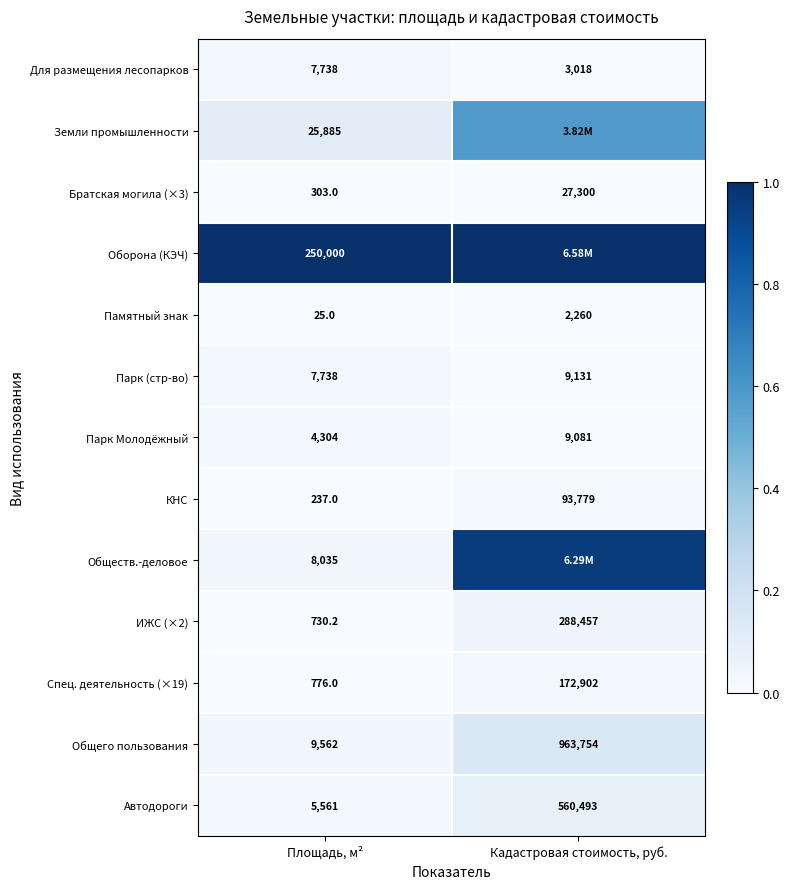

At which category is the sum across all series the highest?

Кадастровая стоимость, руб.